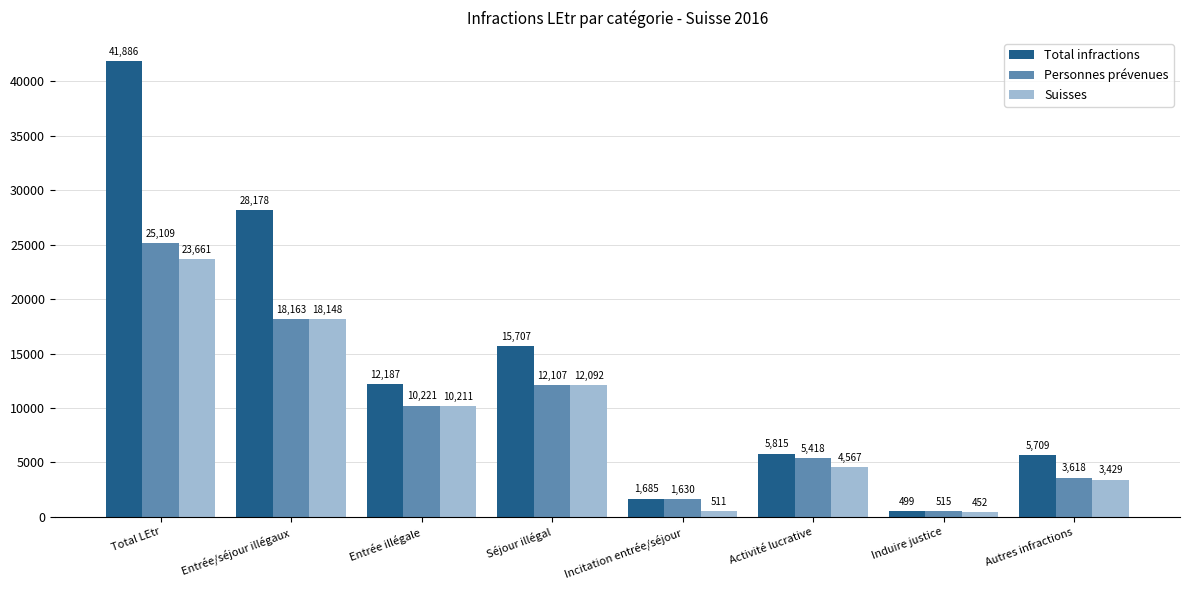

At how many categories does at least one series exceed 15237?

3